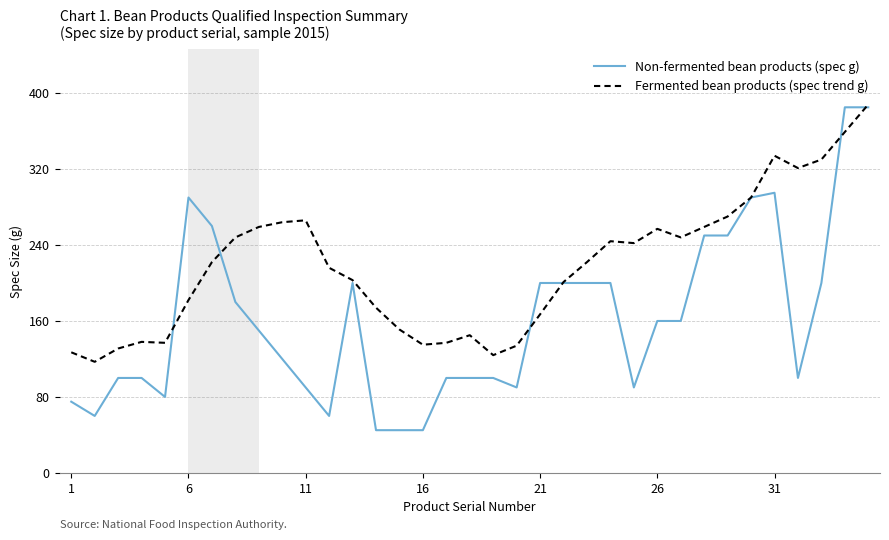

At how many categories does at least one series exceed 276?

7